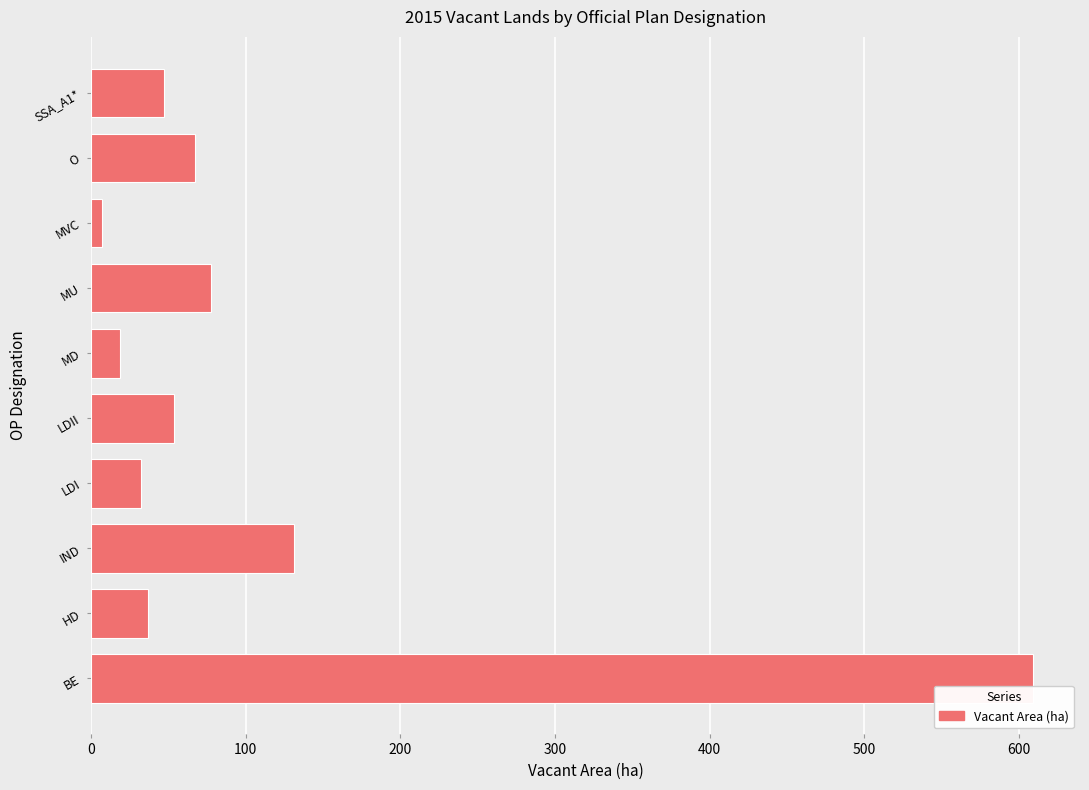

The chart shows a value of 89.2 at O. True or false?

False